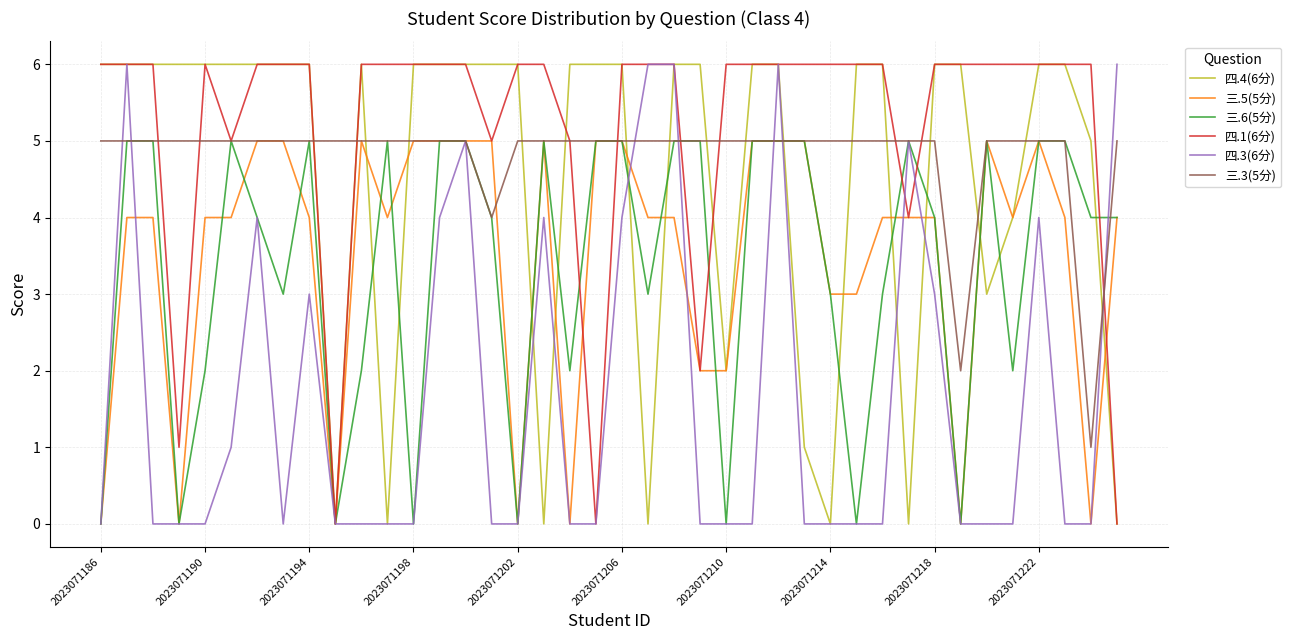

Which series has the largest total across all categories?

四.1(6分)